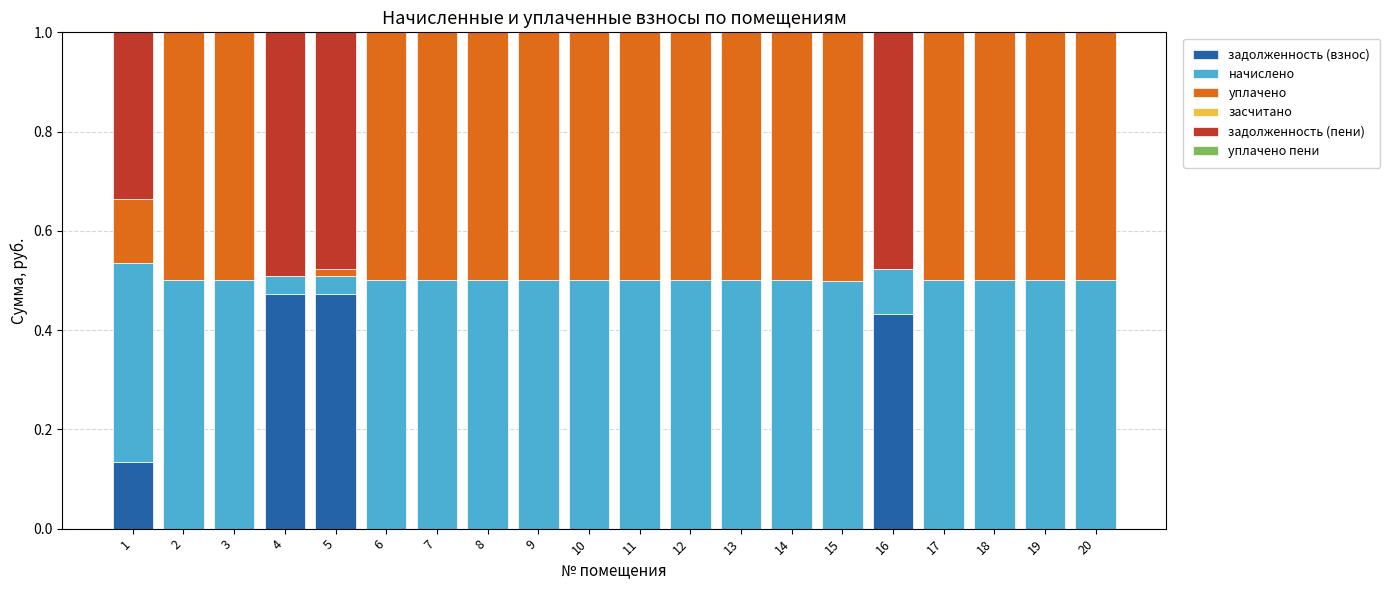

Is it true that задолженность (взнос) equals 0.0 at 10?

True